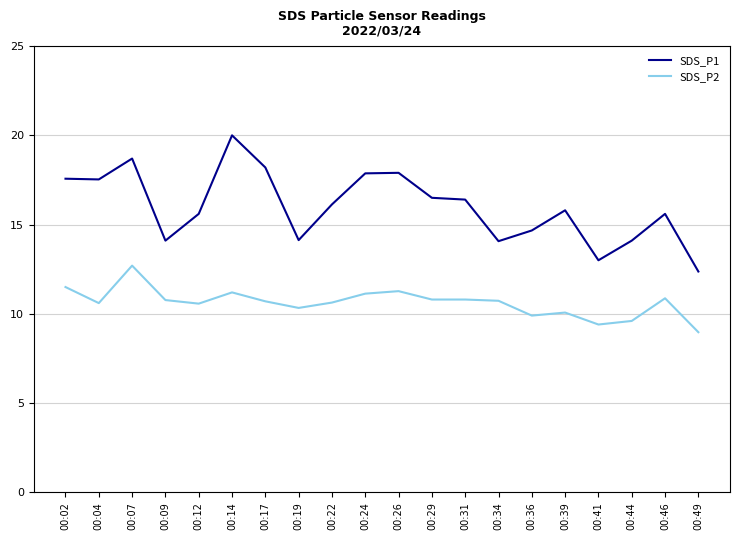

Is it true that SDS_P1 equals 10.3 at 00:24?

False